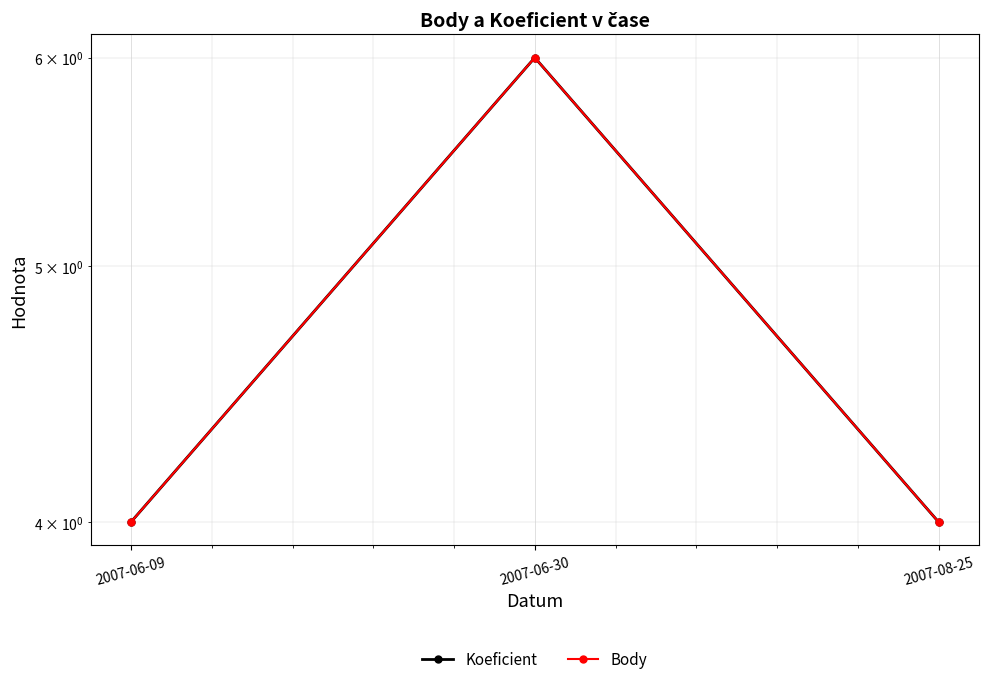

How many categories are shown in the chart?

3